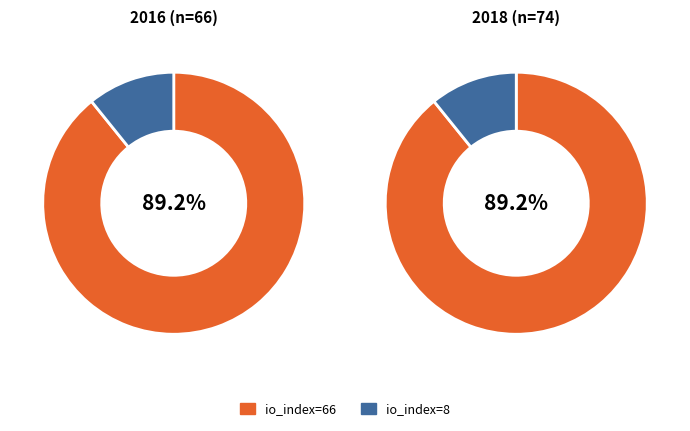

Is it true that io_index=66 is 80% of the pie?

False